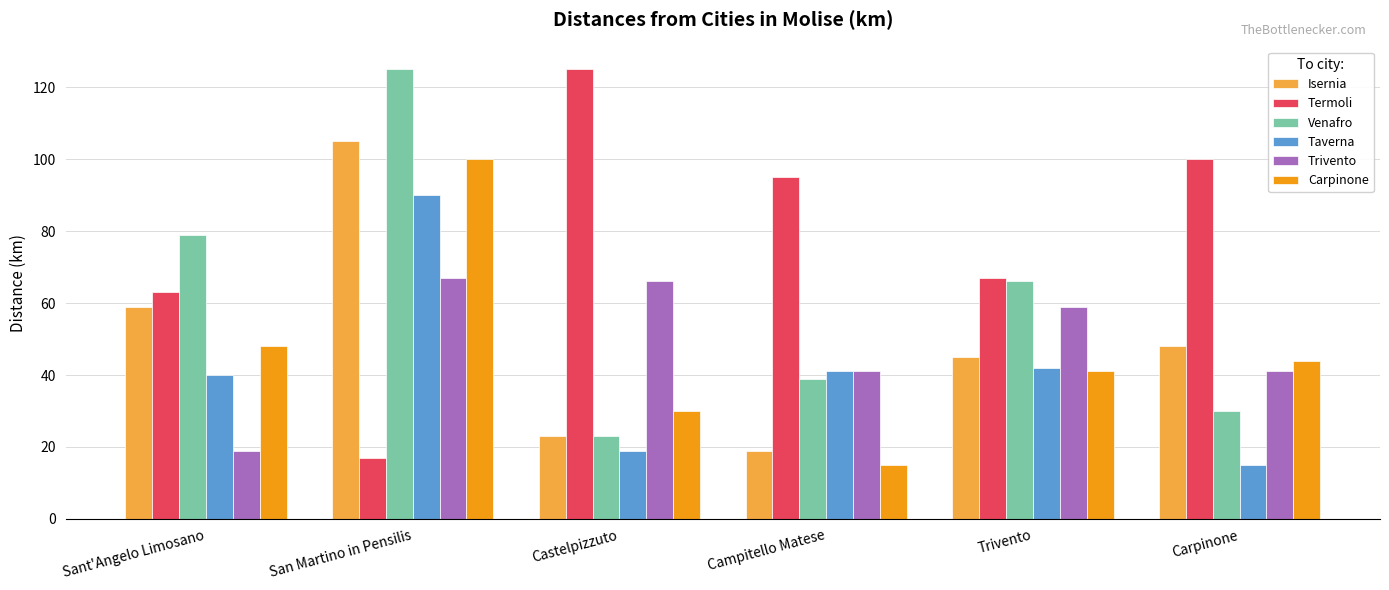

What is the label of the 1st bar from the left?

Sant'Angelo Limosano